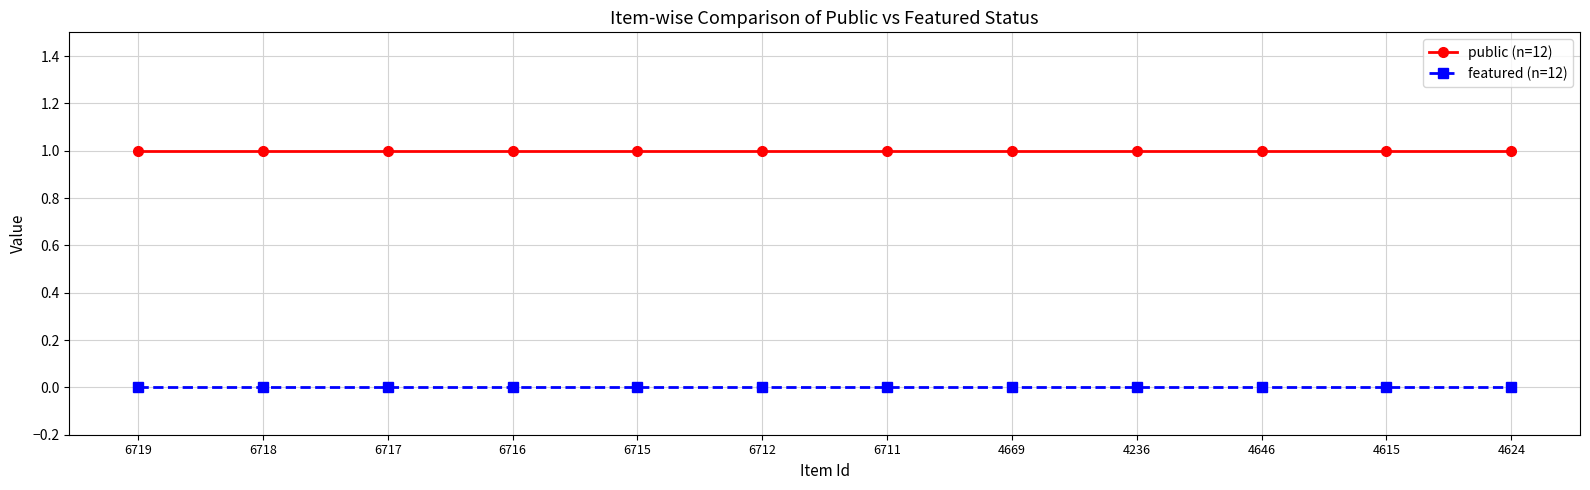

List the series in order of their overall mean, lowest first.

featured (n=12), public (n=12)